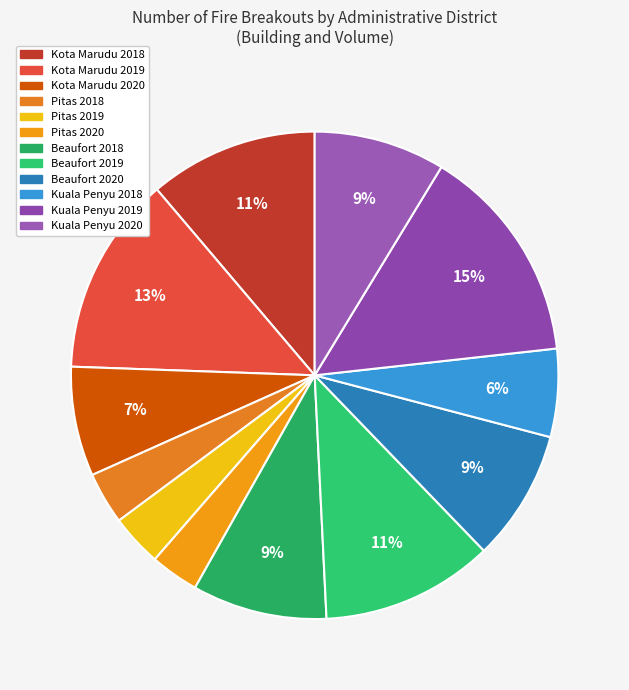

Do Beaufort 2020 and Pitas 2019 together represent more than half of the pie?

No